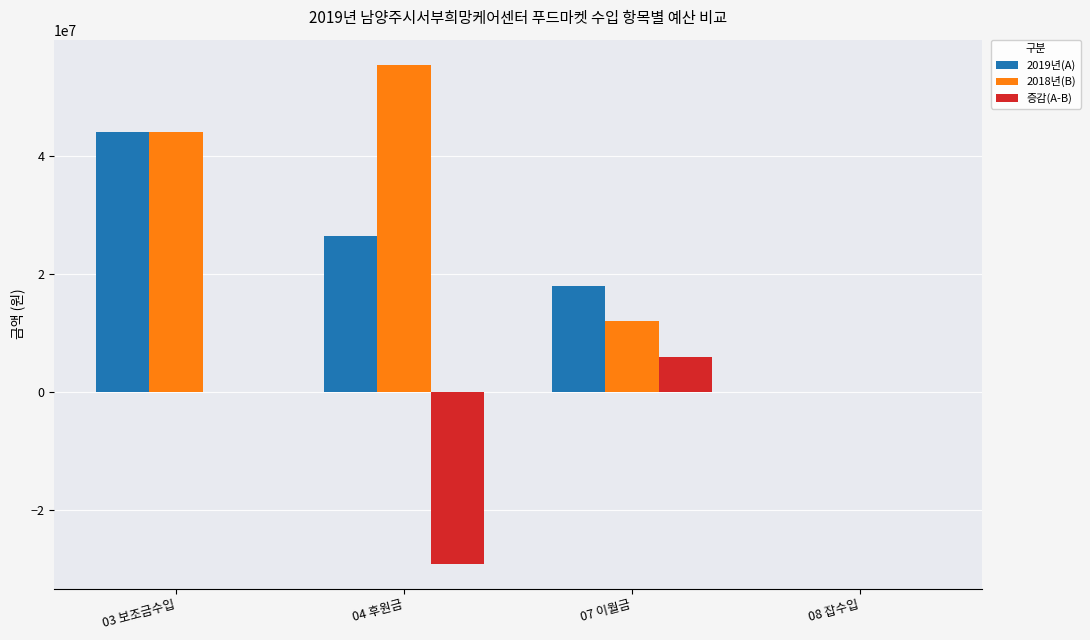

At which category is the sum across all series the highest?

03 보조금수입